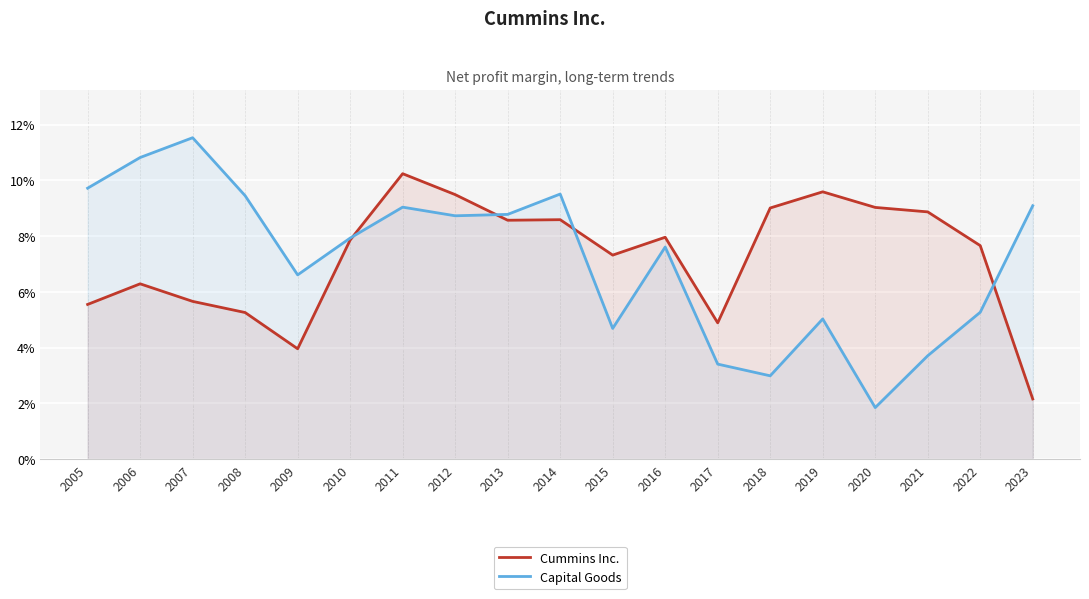

Is it true that Capital Goods equals 0.1 at 2012?

True